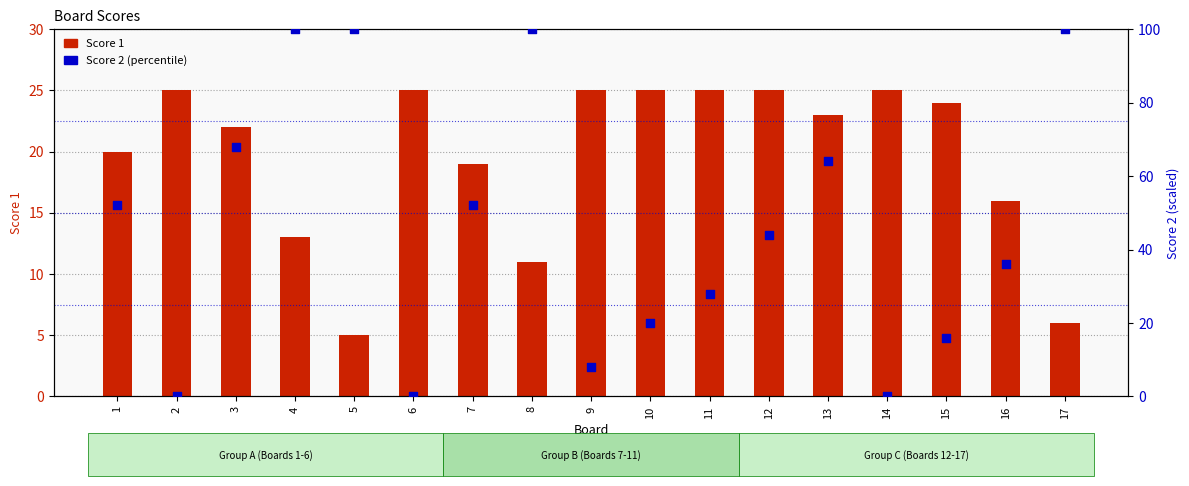

What is the total value across all series at 1?

72